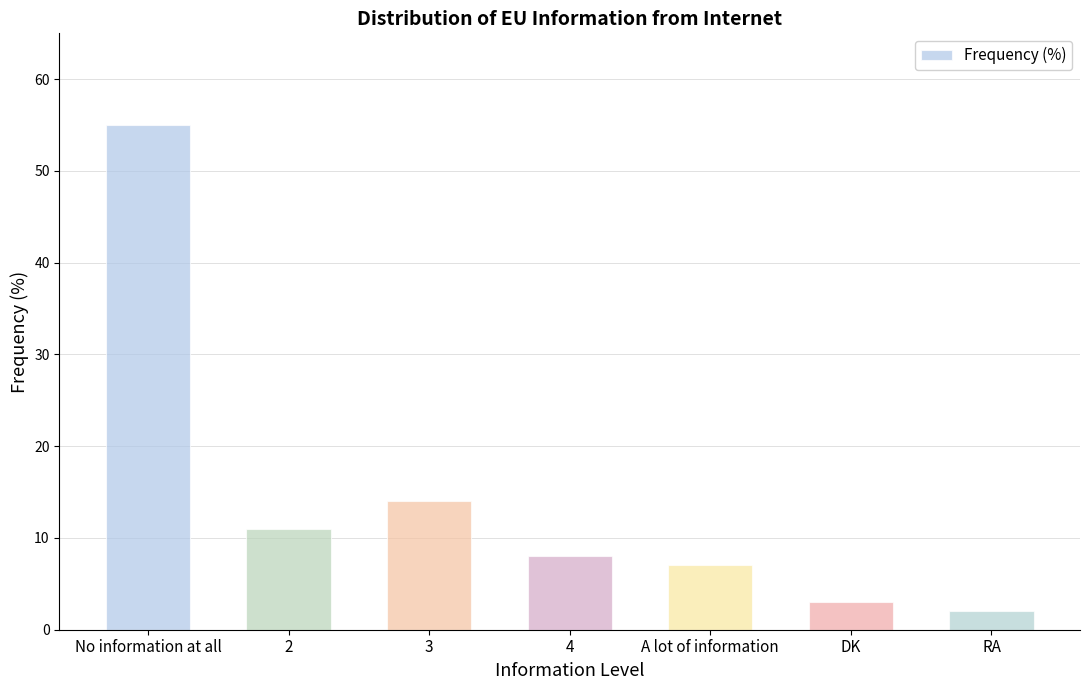

Rank the categories by value from highest to lowest.

No information at all, 3, 2, 4, A lot of information, DK, RA